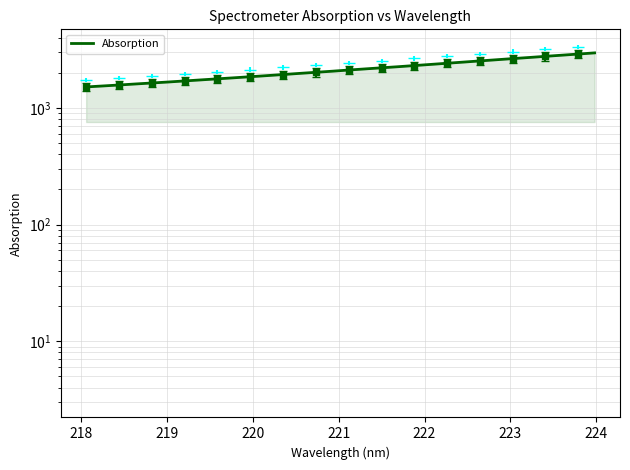

What is the minimum value shown in the chart?

1512.1